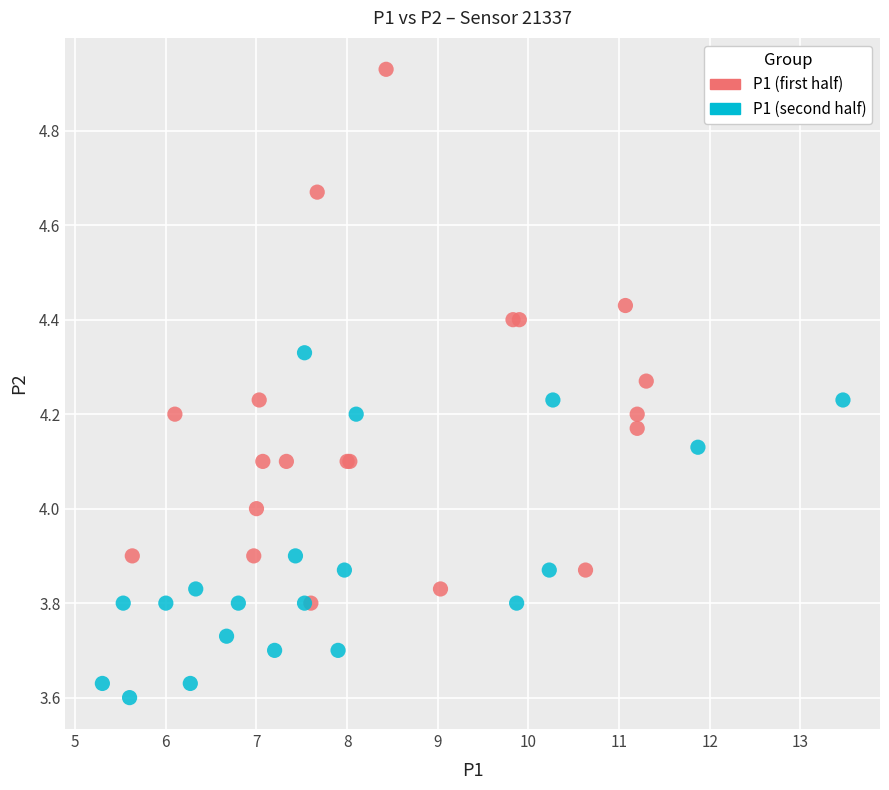

Which series reaches the minimum Y coordinate?

P1 (second half)